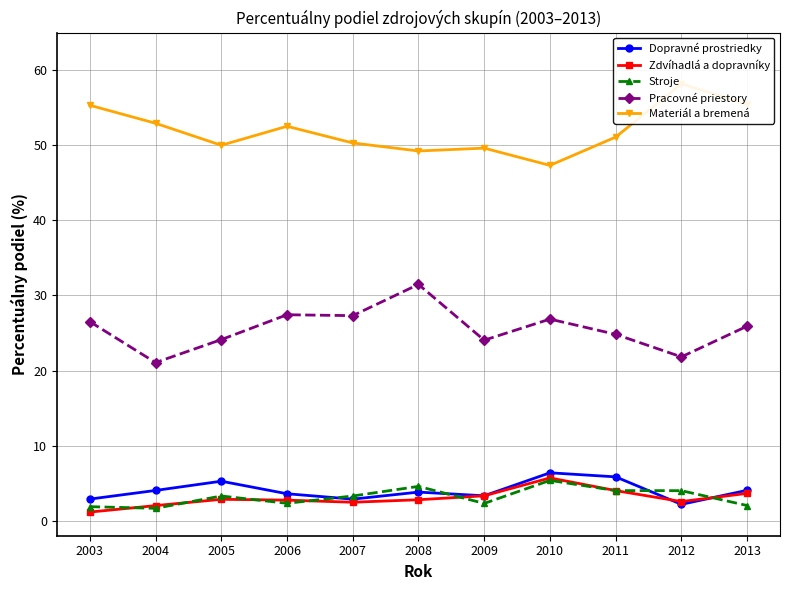

How many interior local peaks does the Dopravné prostriedky series have?

3